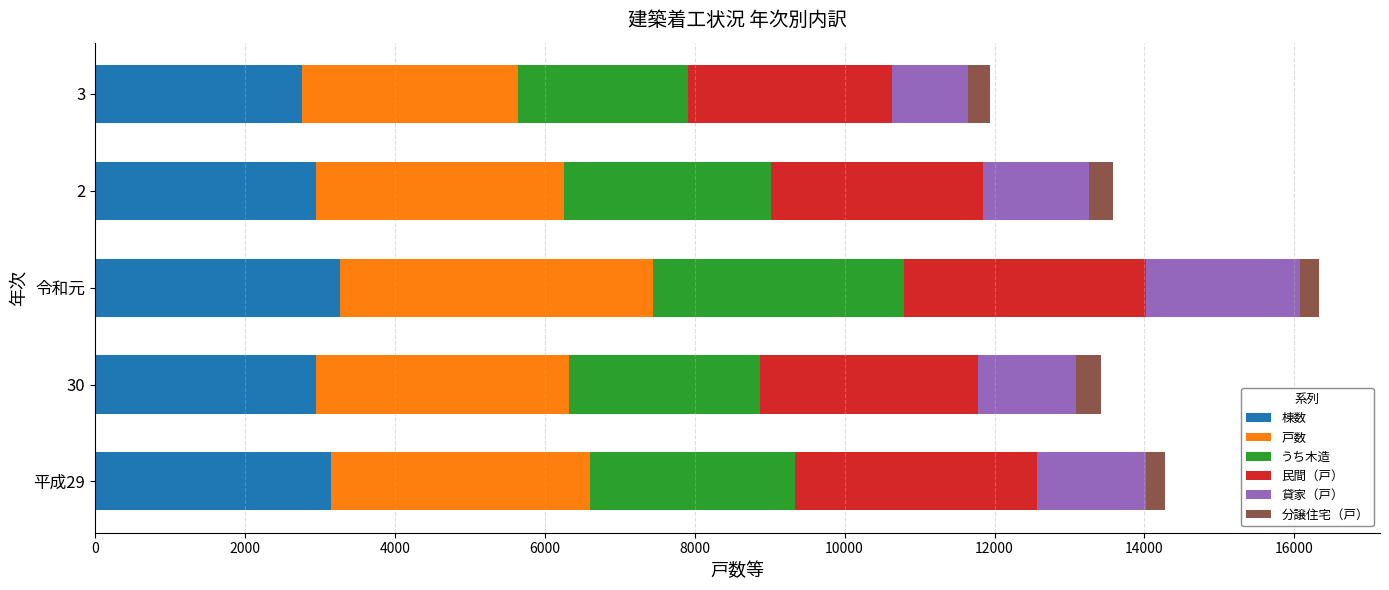

What is the maximum value for 棟数?

3263